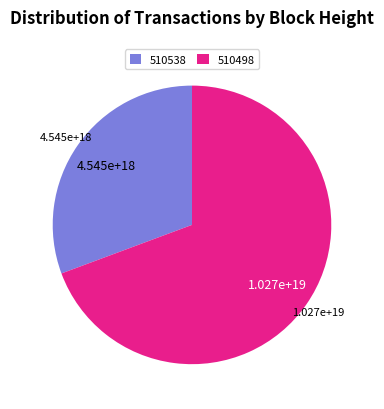

Rank the categories by value from highest to lowest.

510498, 510538